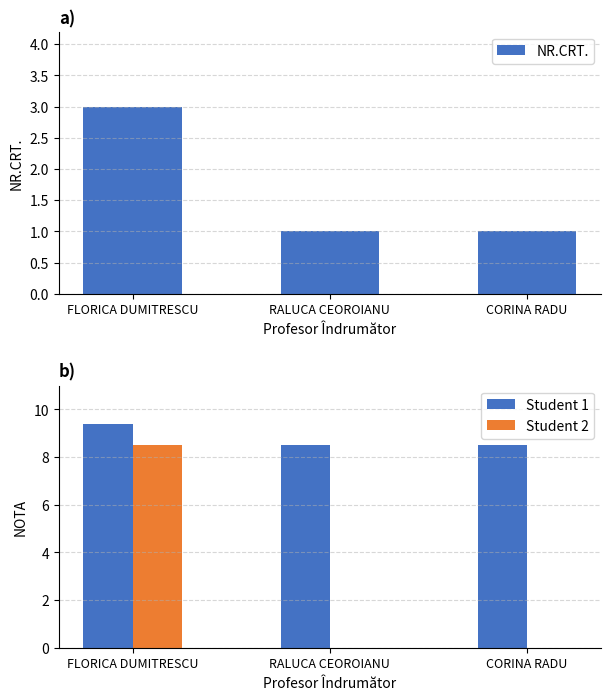

What is the average value of the NR.CRT. series?

1.7